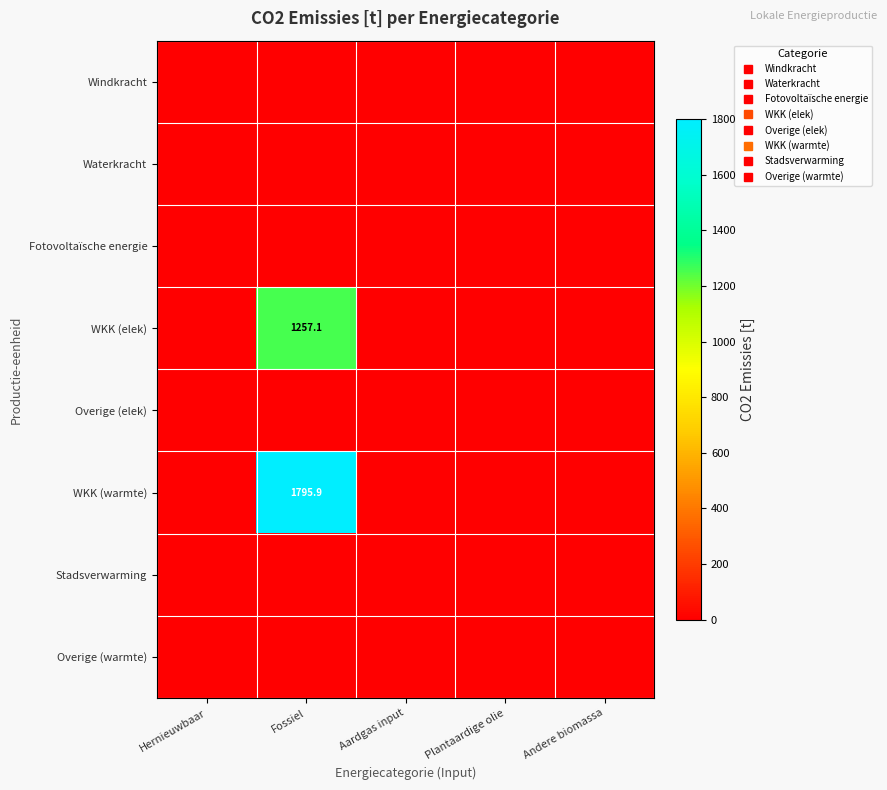

Between Andere biomassa and Hernieuwbaar, which is larger?

Andere biomassa